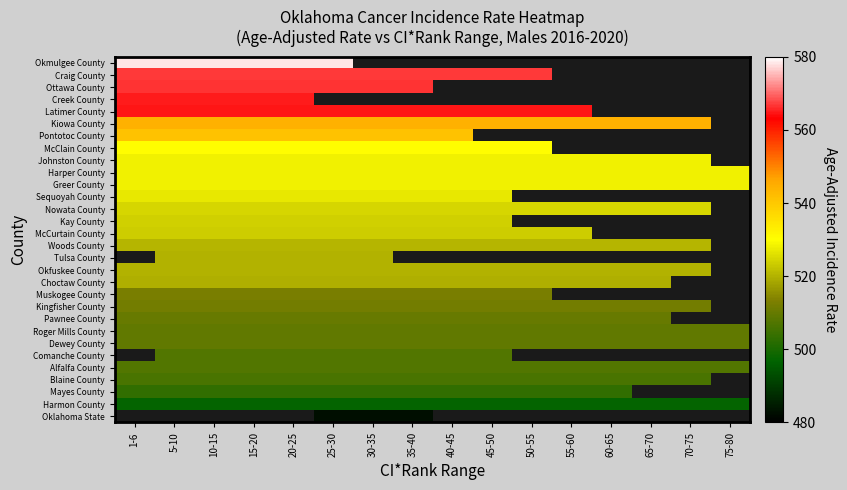

Rank the series at 70-75 from highest to lowest value.

Okmulgee County, Craig County, Ottawa County, Creek County, Latimer County, Kiowa County, Pontotoc County, McClain County, Johnston County, Harper County, Greer County, Sequoyah County, Nowata County, Kay County, McCurtain County, Woods County, Tulsa County, Okfuskee County, Choctaw County, Muskogee County, Kingfisher County, Pawnee County, Roger Mills County, Dewey County, Comanche County, Alfalfa County, Blaine County, Mayes County, Harmon County, Oklahoma State